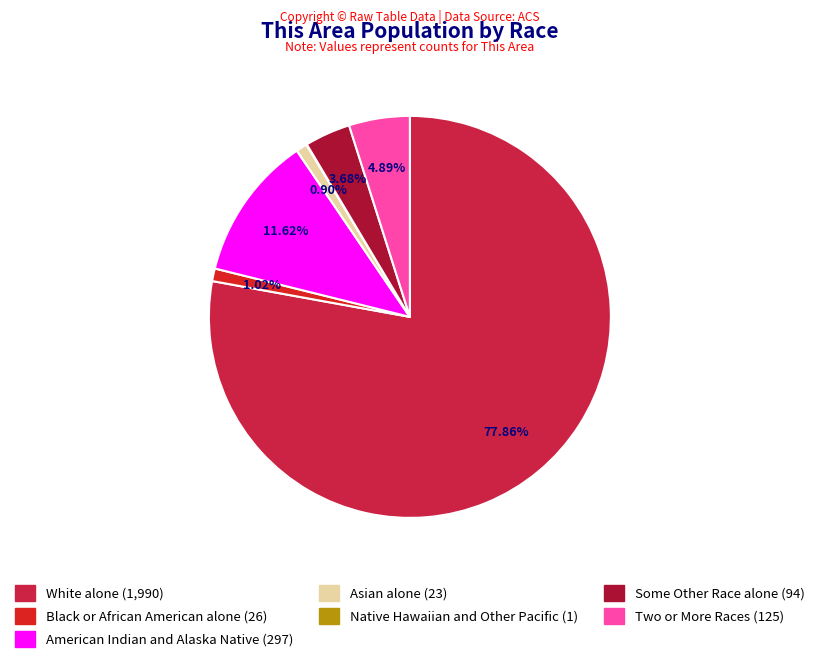

Count the number of slices in the pie.

7